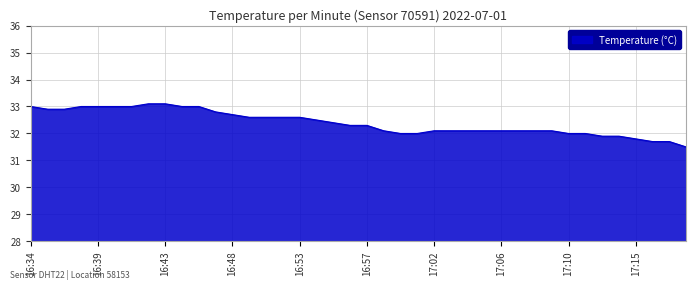

What is the difference between the maximum and minimum values?

1.6